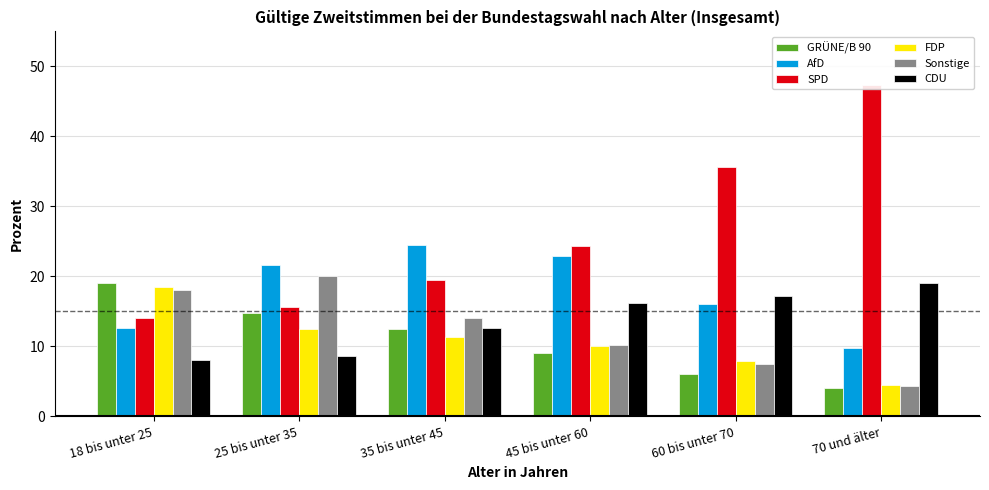

Is the value of FDP at 70 und älter greater than the value of CDU at 25 bis unter 35?

No